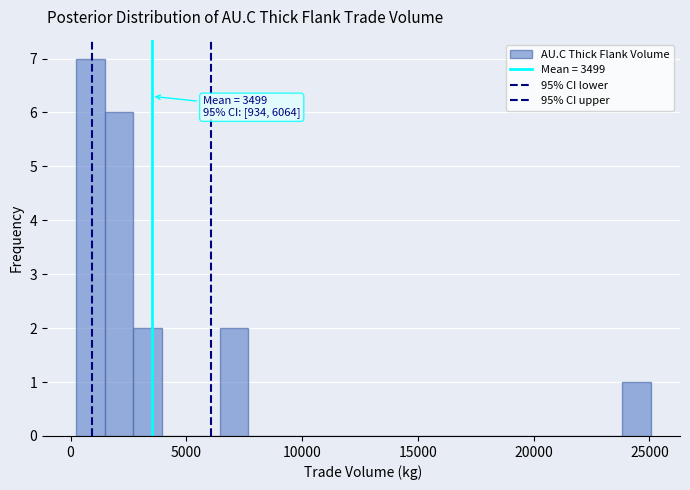

Read against the x-axis, roughly where is the centre of the tallest bar?

1000